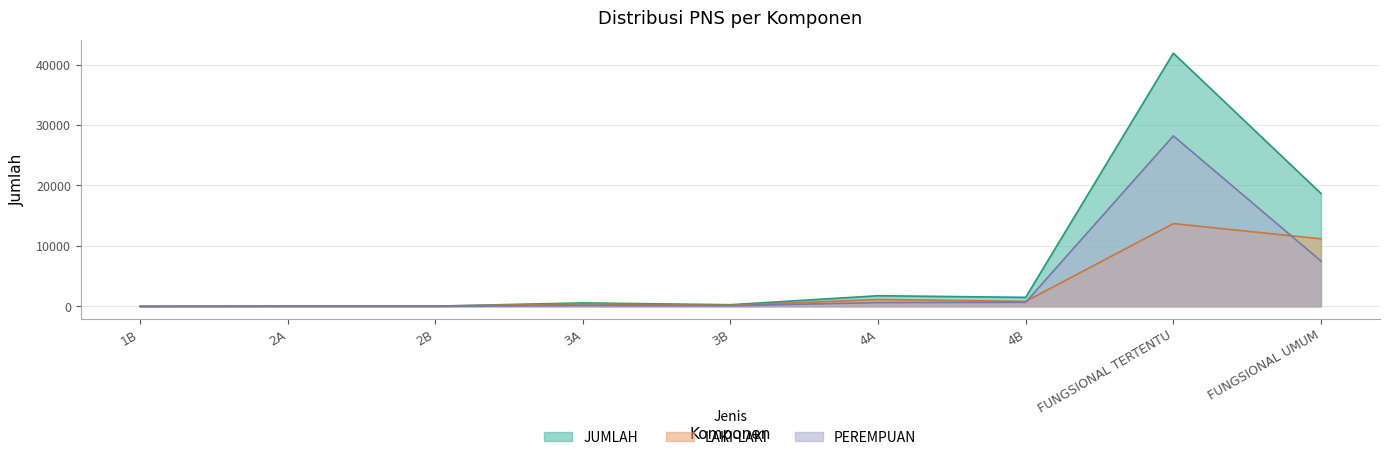

Reading right to left, transcribe all the data shown in this chart.

LAKI-LAKI: 11169	13682	817	1127	174	412	27	29	2
PEREMPUAN: 7503	28198	670	627	95	156	12	9	0
JUMLAH: 18672	41880	1487	1754	269	568	39	38	2